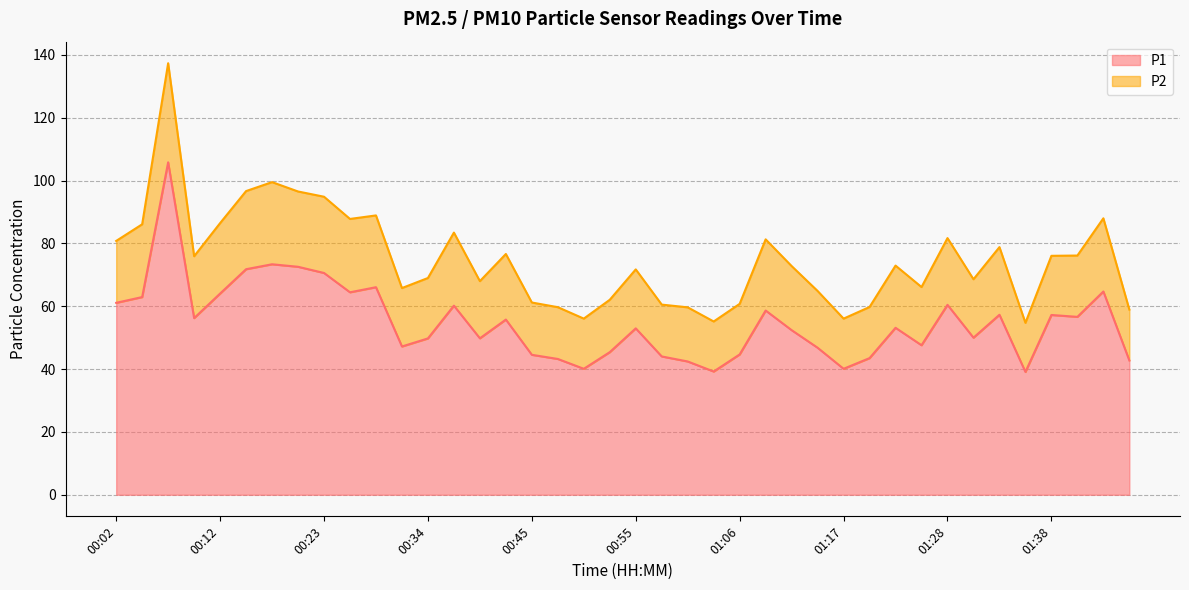

What is the change in value from 00:20 to 01:17?

-32.5